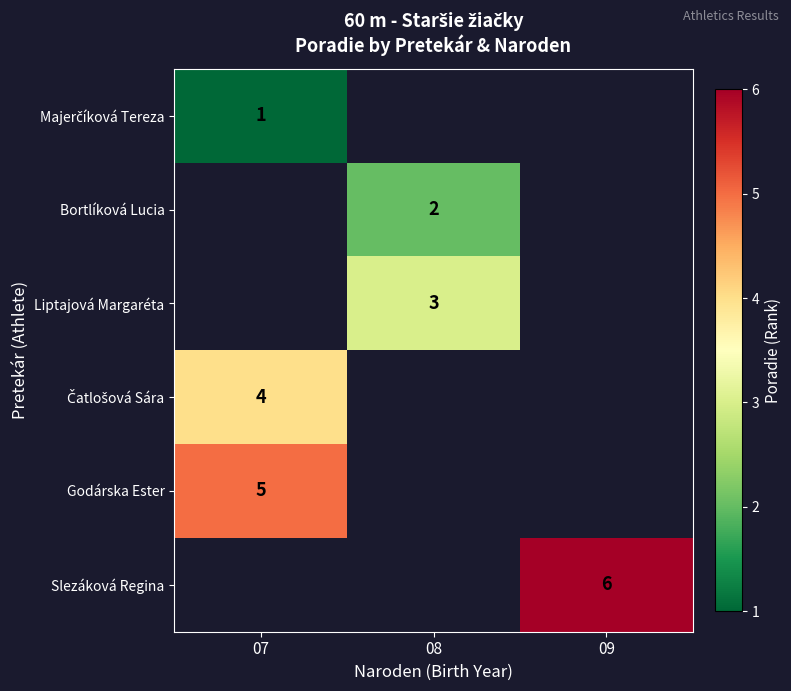

The Godárska Ester series shows 3 at 07. True or false?

False